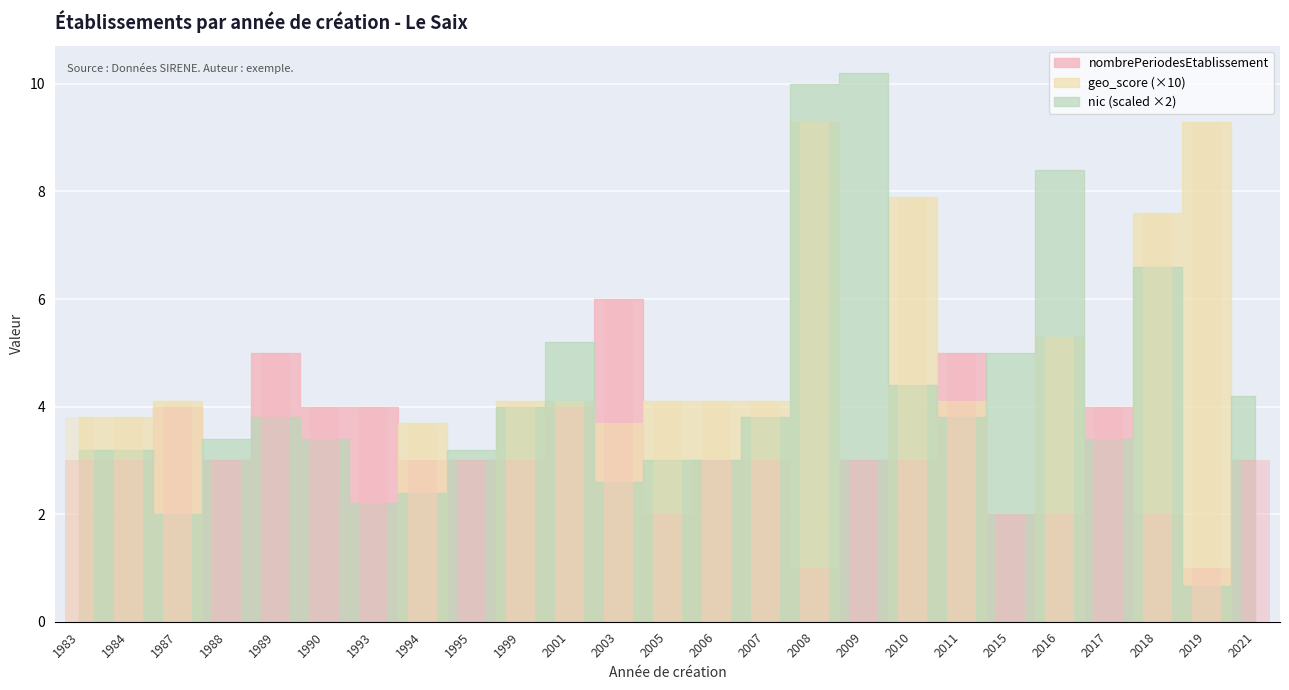

True or false: nombrePeriodesEtablissement has a value of 1.0 at 2019.

True